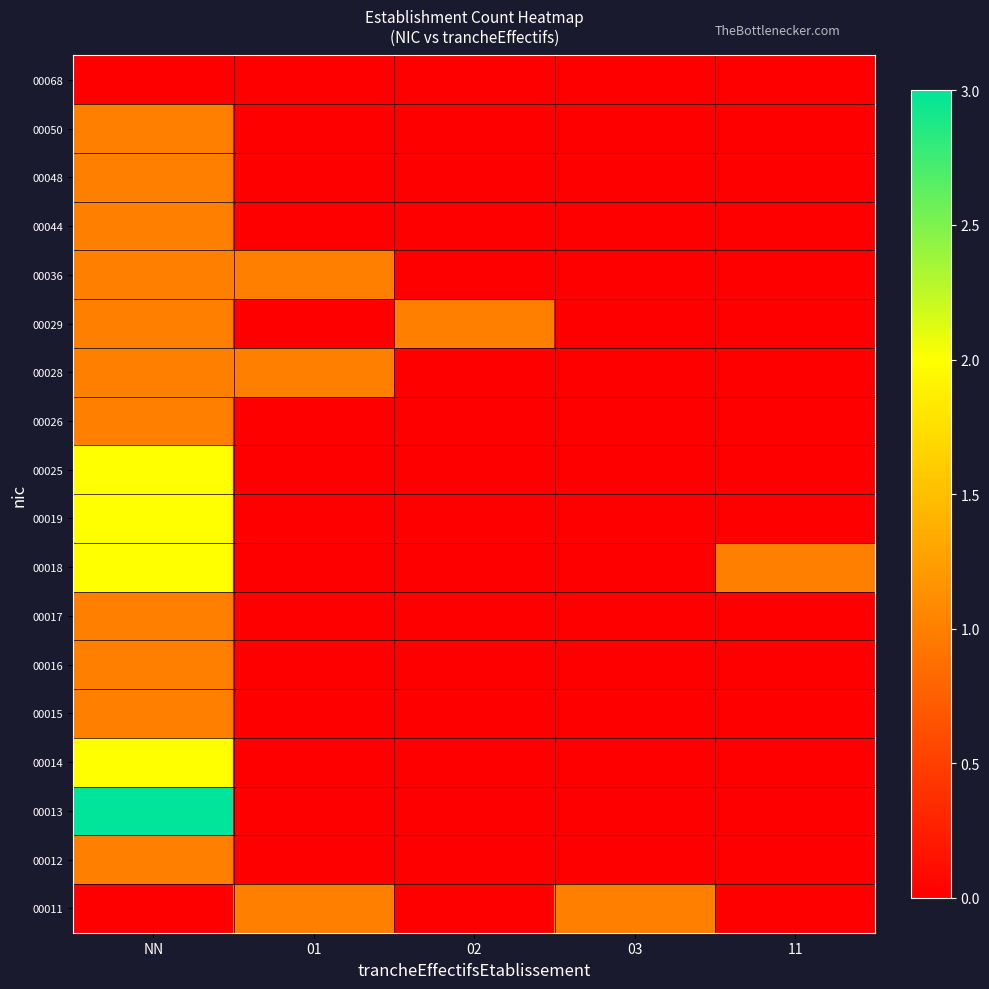

Which has a higher value, 01 or 11?

01